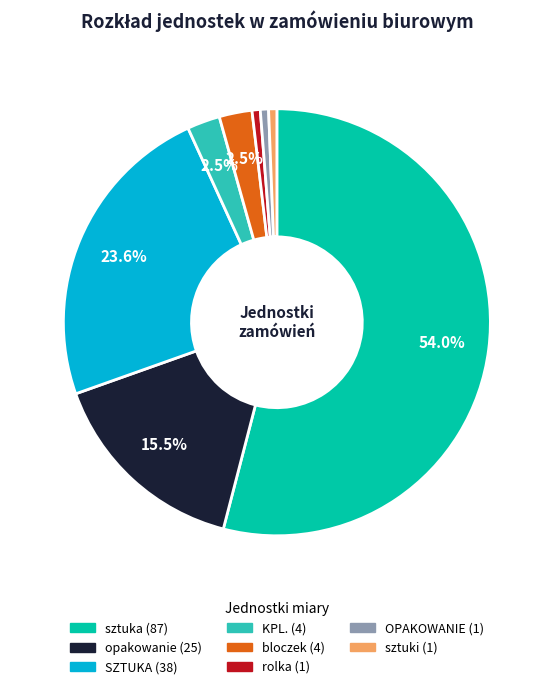

What is the largest slice in the pie chart?

sztuka